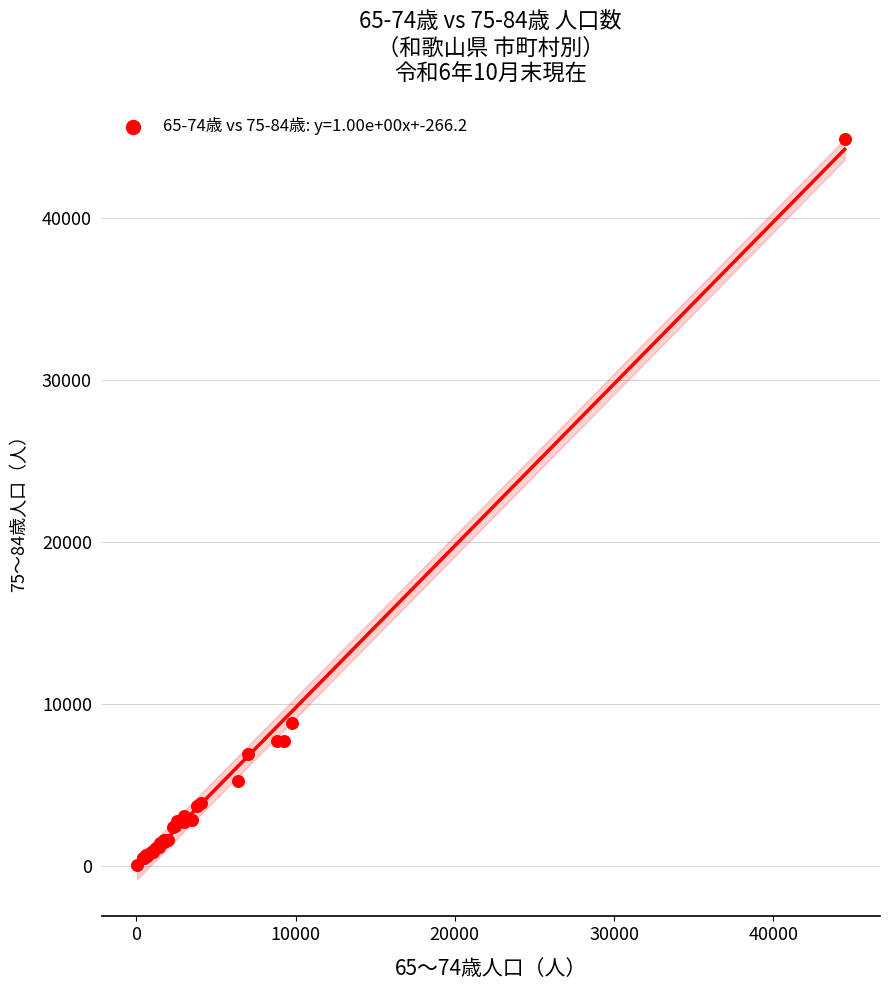

What Y value in the scatter plot is closest to 22482?

8823